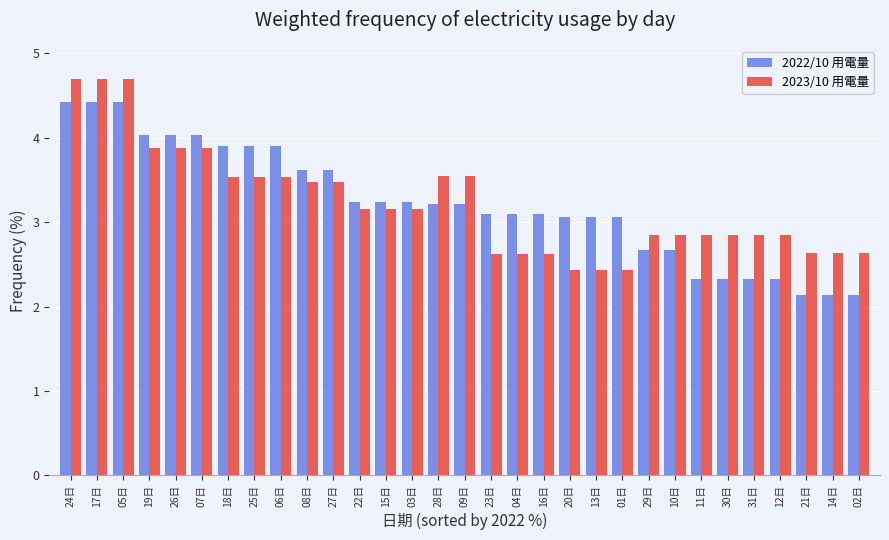

What is the spread (max minus min) of values at 16日?

0.5